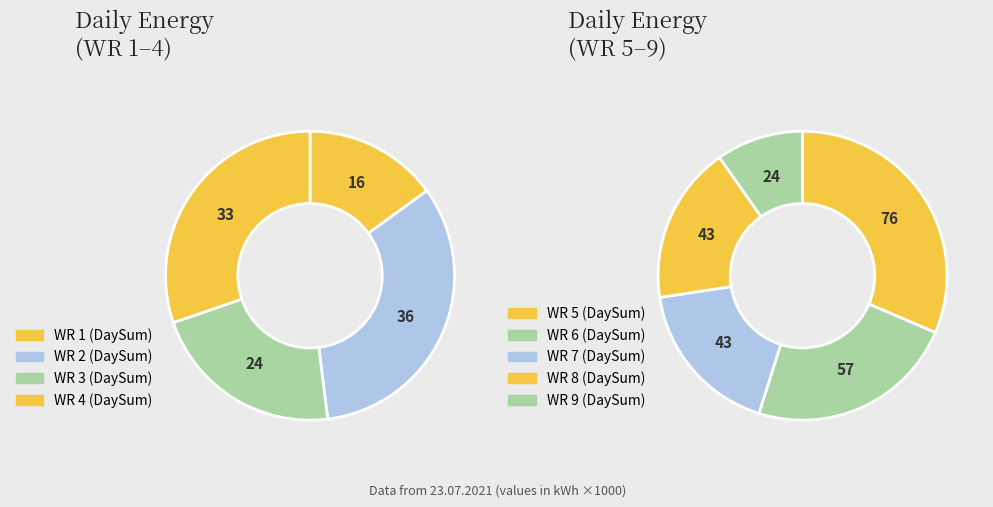

How many segments does this pie chart have?

9